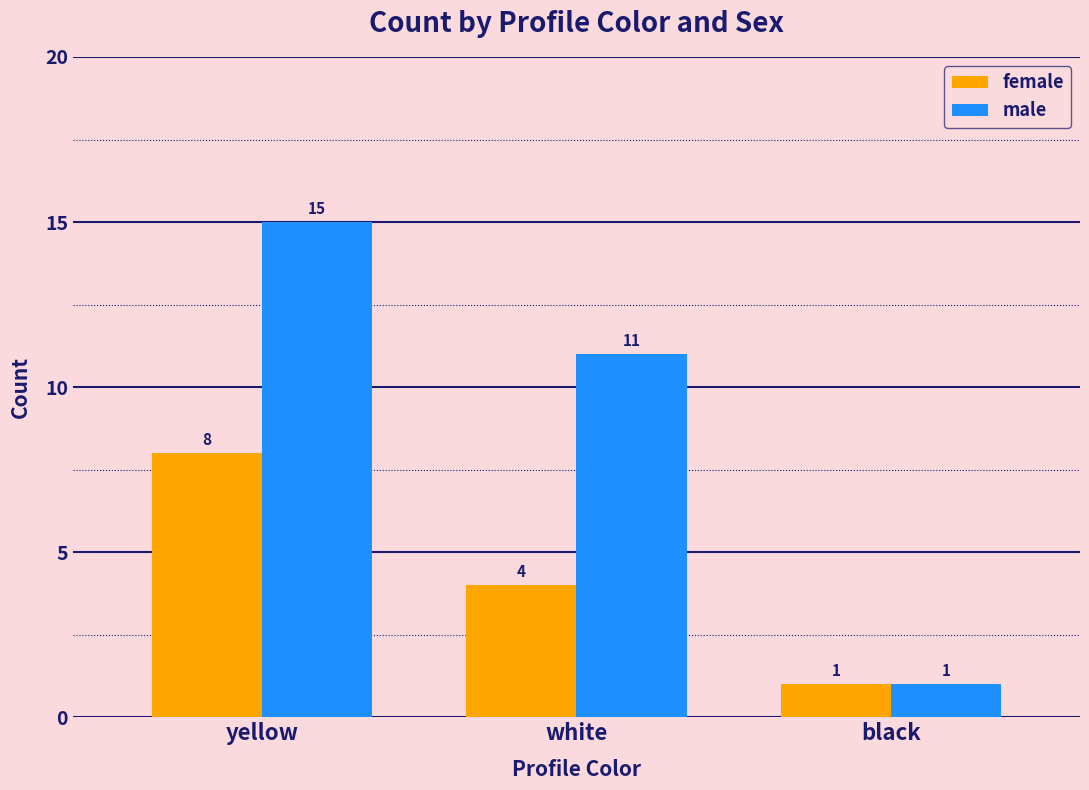

Are the bars horizontal?

No